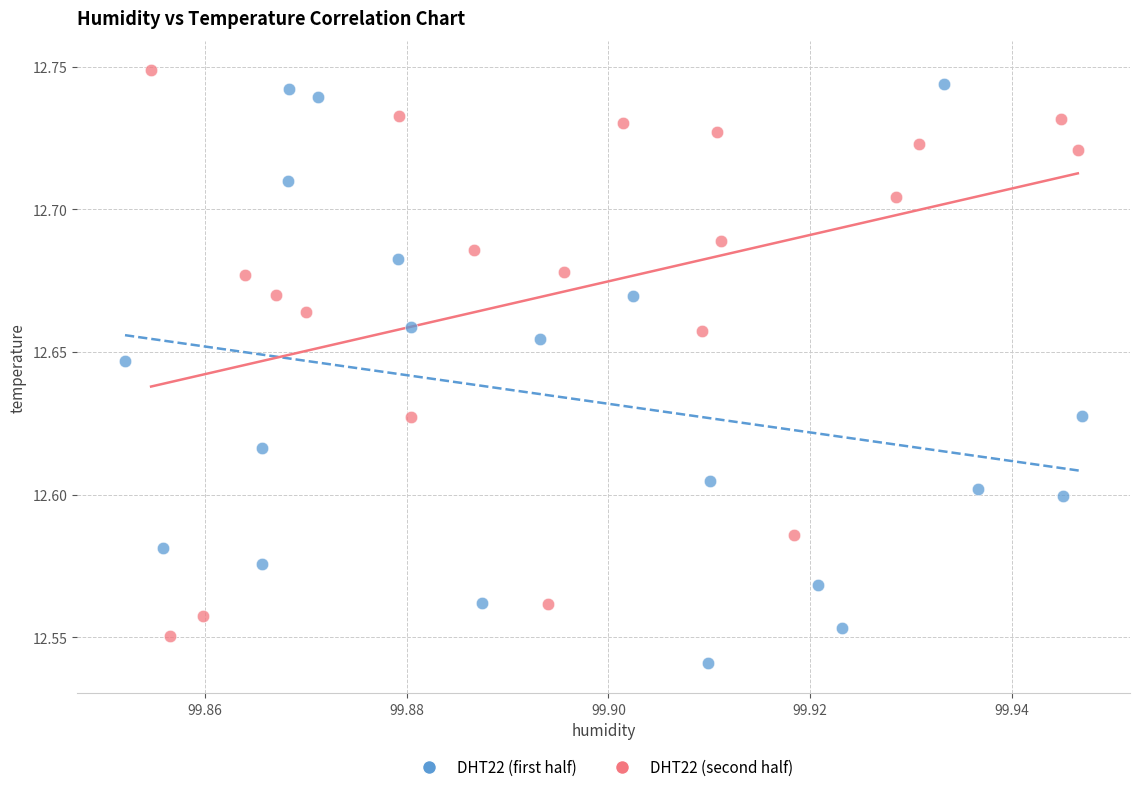

Which series reaches the minimum Y coordinate?

DHT22 (first half)